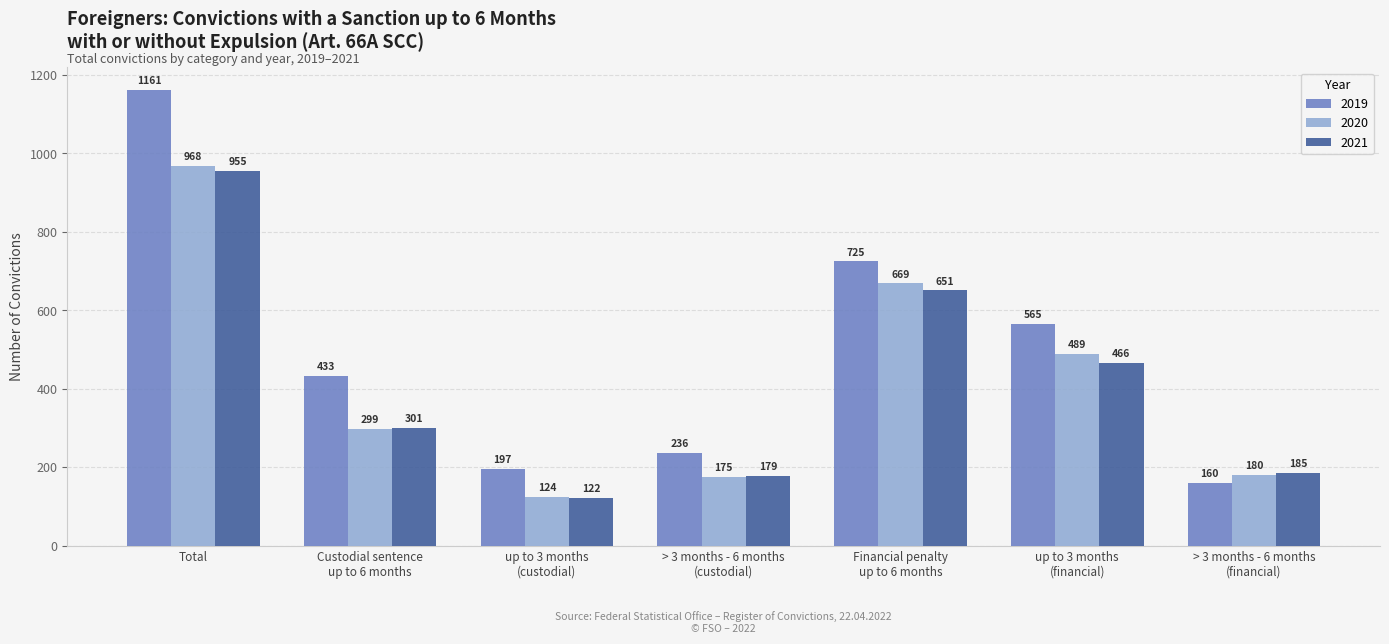

Which category has the highest value in the 2019 series?

Total